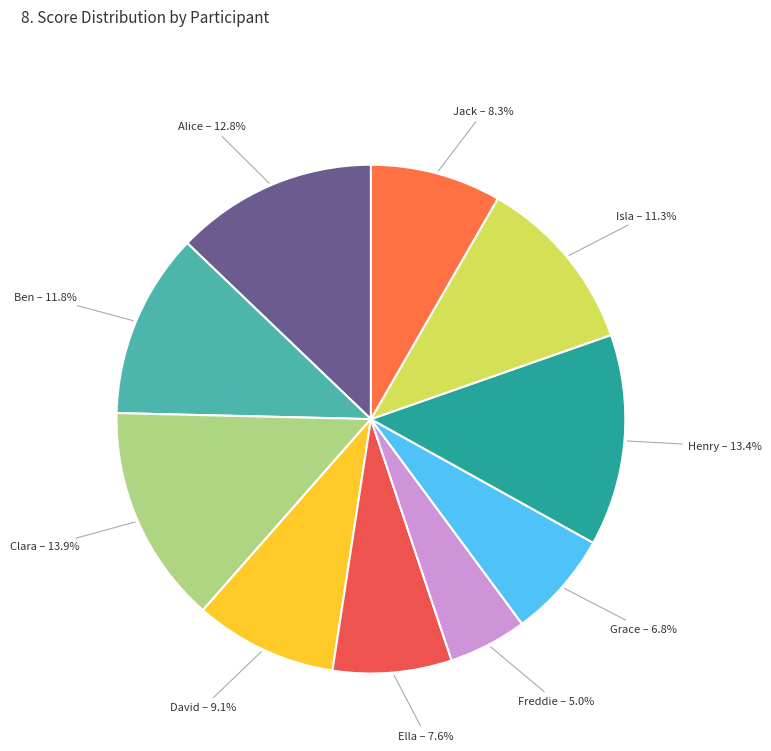

To the nearest percent, what is the average slice percentage?

10%